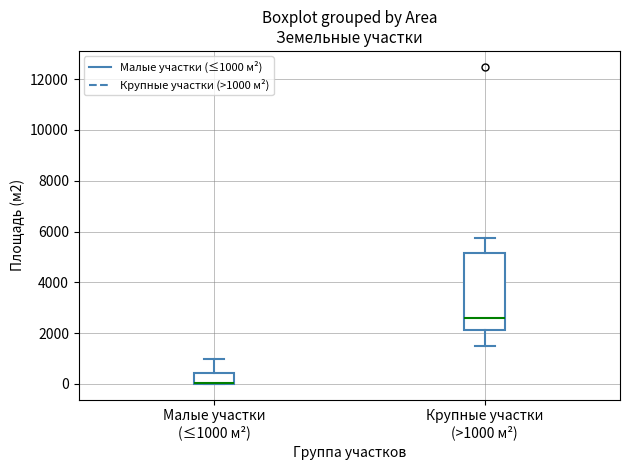

Reading left to right, read every box against the y-axis: the position of its median line, the range the box covers, and the ends of its whiskers. The values are not printed on the chart, so give them approximately, as read against the axis.

Малые участки (≤1000 м²): median 0 (drawn on the box's lower edge), box 0 to 400, whiskers 0 to 1000
Крупные участки (>1000 м²): median 2600, box 2200 to 5200, whiskers 1400 to 5800